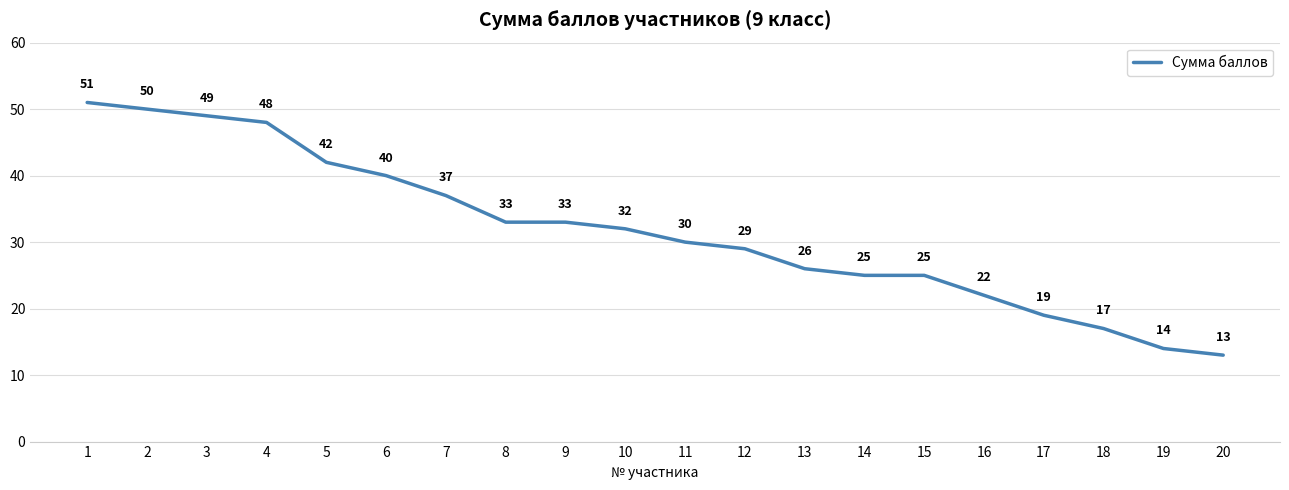

Reading left to right, what are all the values shown in this chart?

1=51	2=50	3=49	4=48	5=42	6=40	7=37	8=33	9=33	10=32	11=30	12=29	13=26	14=25	15=25	16=22	17=19	18=17	19=14	20=13